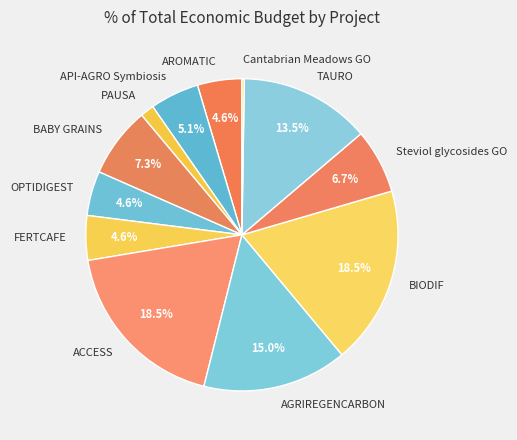

Which has a higher value, OPTIDIGEST or ACCESS?

ACCESS